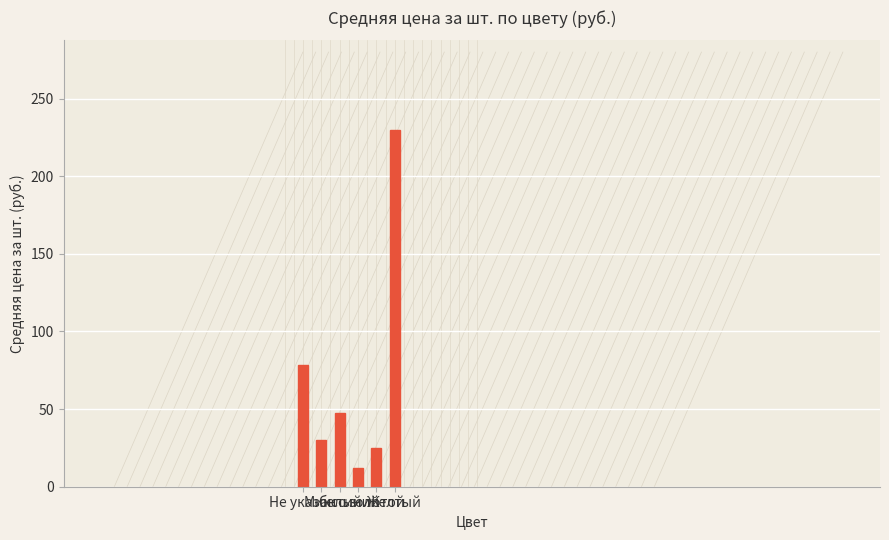

How many data points are less than 47?

3